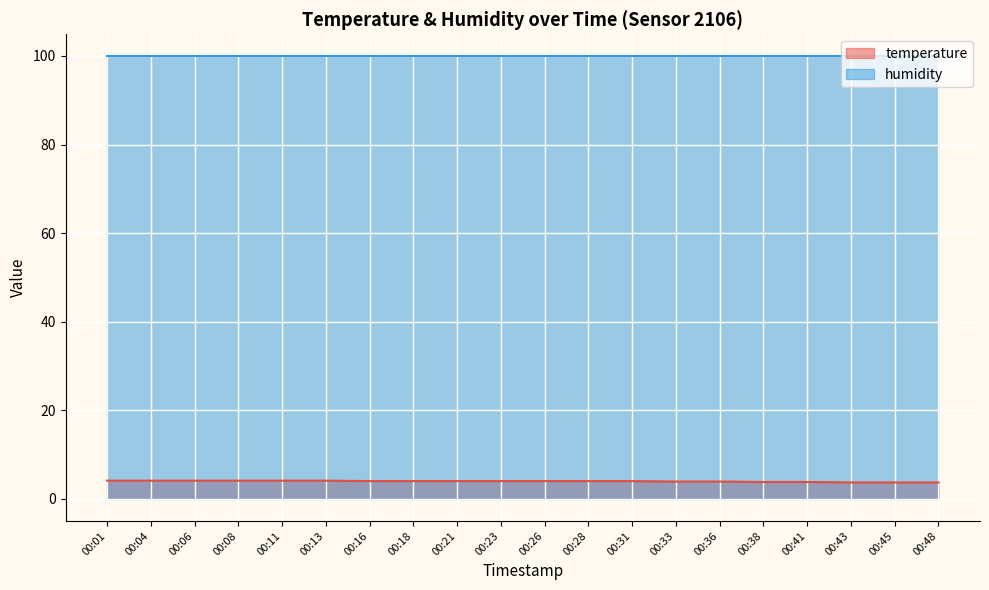

What is the average value?

4.0